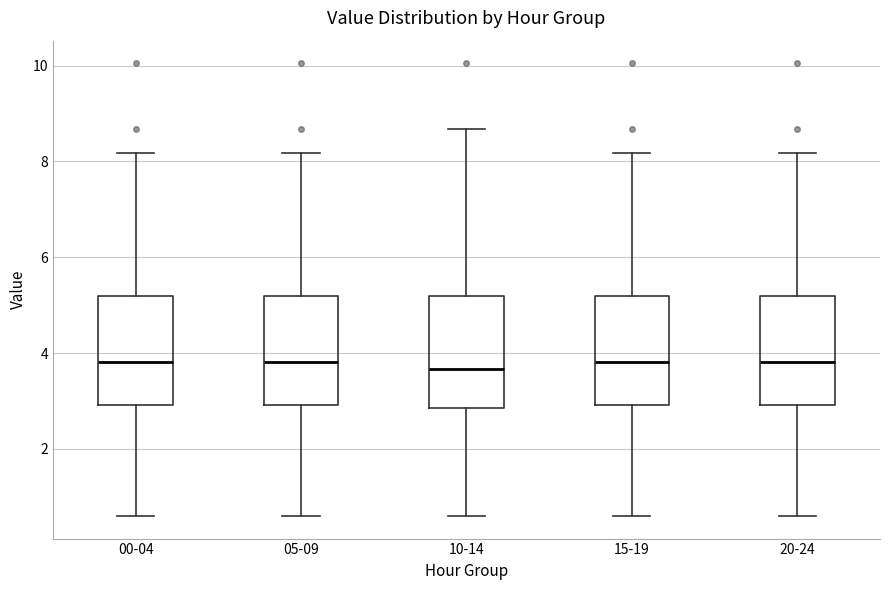

Reading left to right, read every box against the y-axis: the position of its median line, the range the box covers, and the ends of its whiskers. The values are not printed on the chart, so give them approximately, as read against the axis.

00-04: median 3.8, box 3.0 to 5.2, whiskers 0.6 to 8.2
05-09: median 3.8, box 3.0 to 5.2, whiskers 0.6 to 8.2
10-14: median 3.6, box 2.8 to 5.2, whiskers 0.6 to 8.6
15-19: median 3.8, box 3.0 to 5.2, whiskers 0.6 to 8.2
20-24: median 3.8, box 3.0 to 5.2, whiskers 0.6 to 8.2